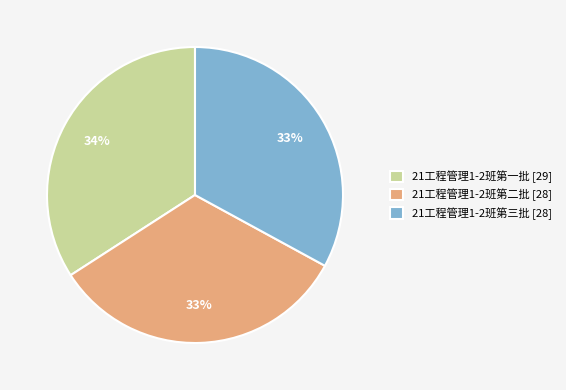

Is it true that 21工程管理1-2班第一批 [29] is 24% of the pie?

False